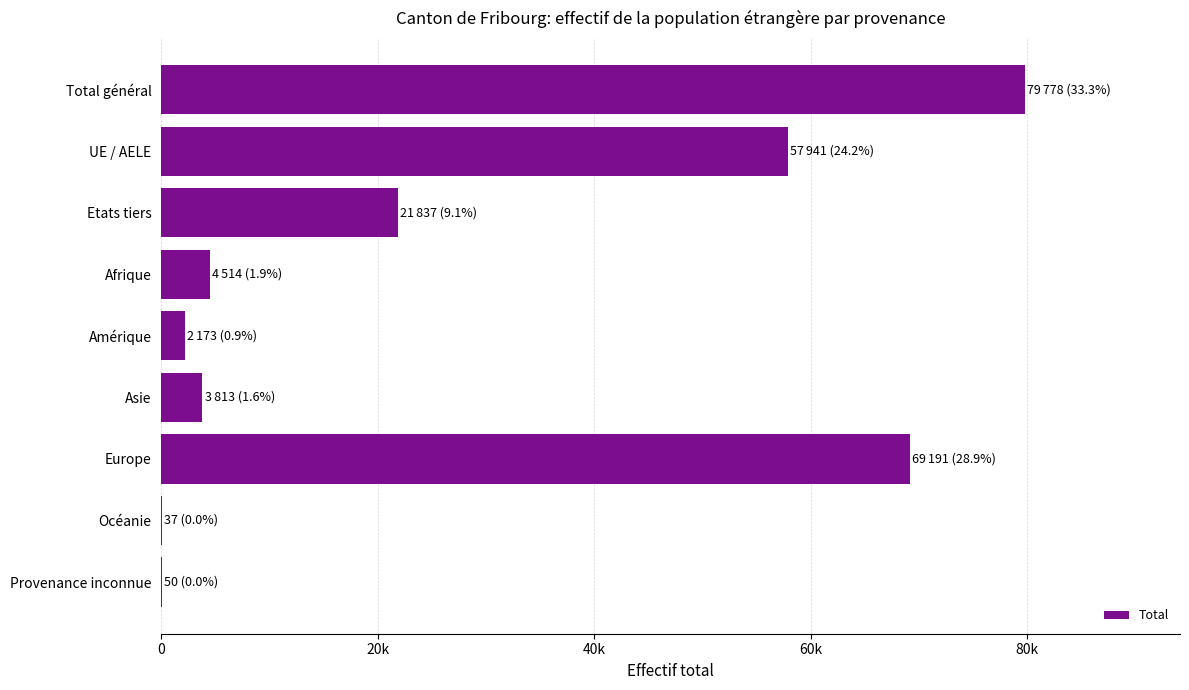

Are the bars horizontal?

Yes